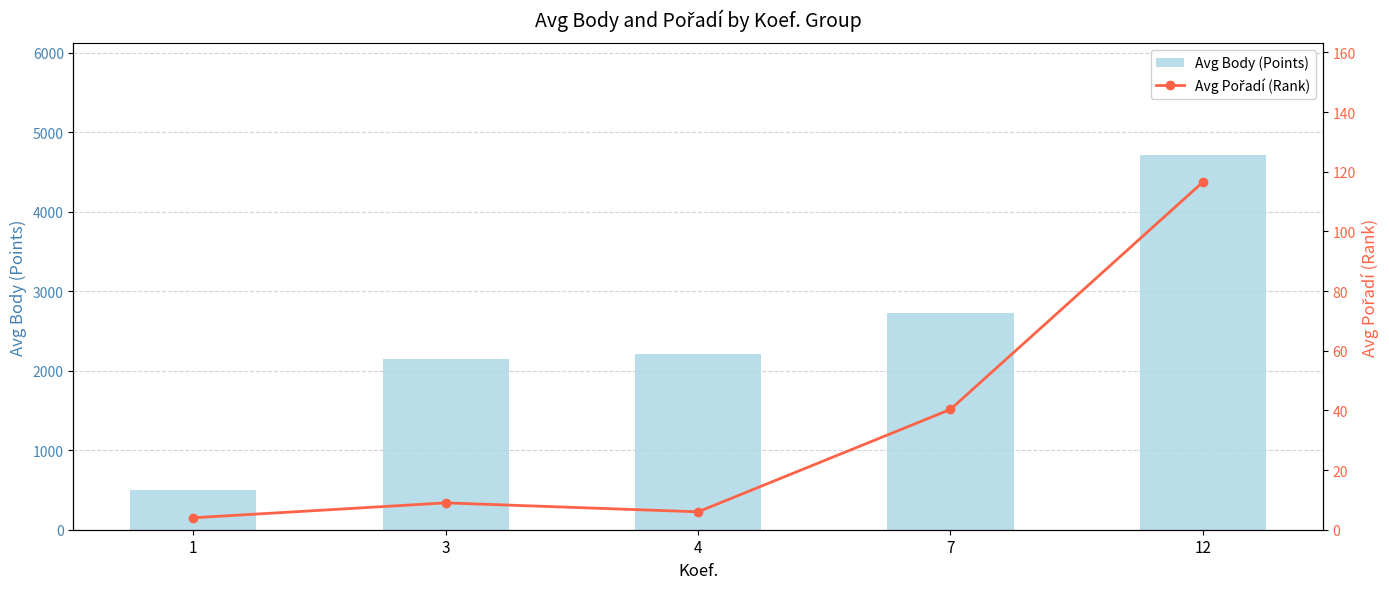

Reading right to left, extract all data points from this chart.

Avg Body (Points): 4707.0	2730.0	2213.0	2152.5	499.0
Avg Pořadí (Rank): 116.5	40.3	6.0	9.0	4.0